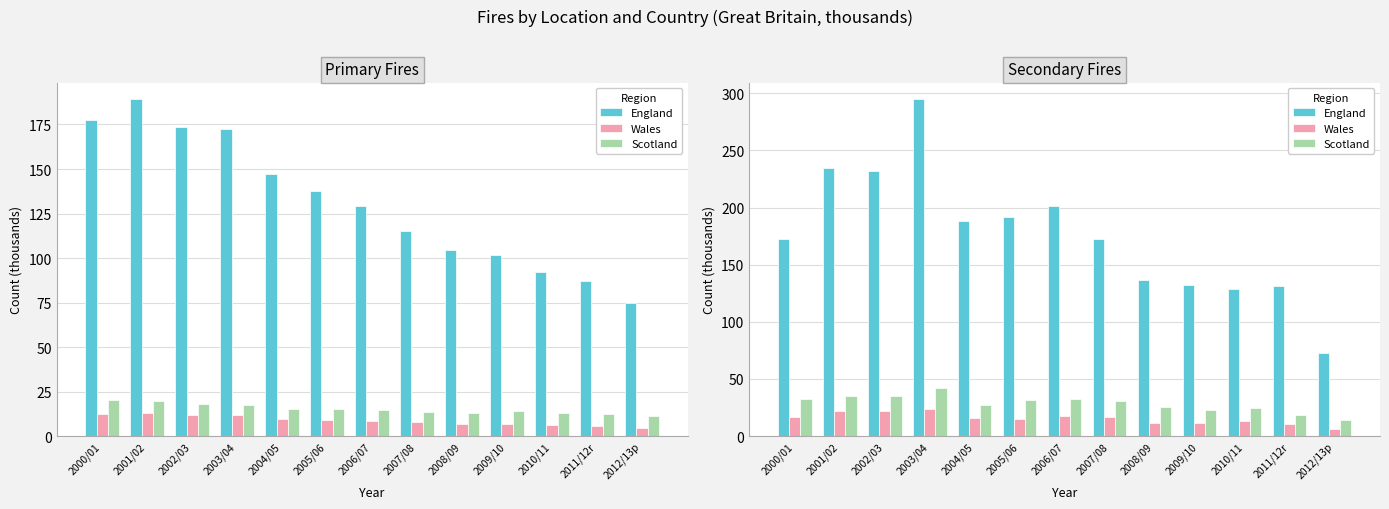

The Wales series shows 8.3 at 2002/03. True or false?

False